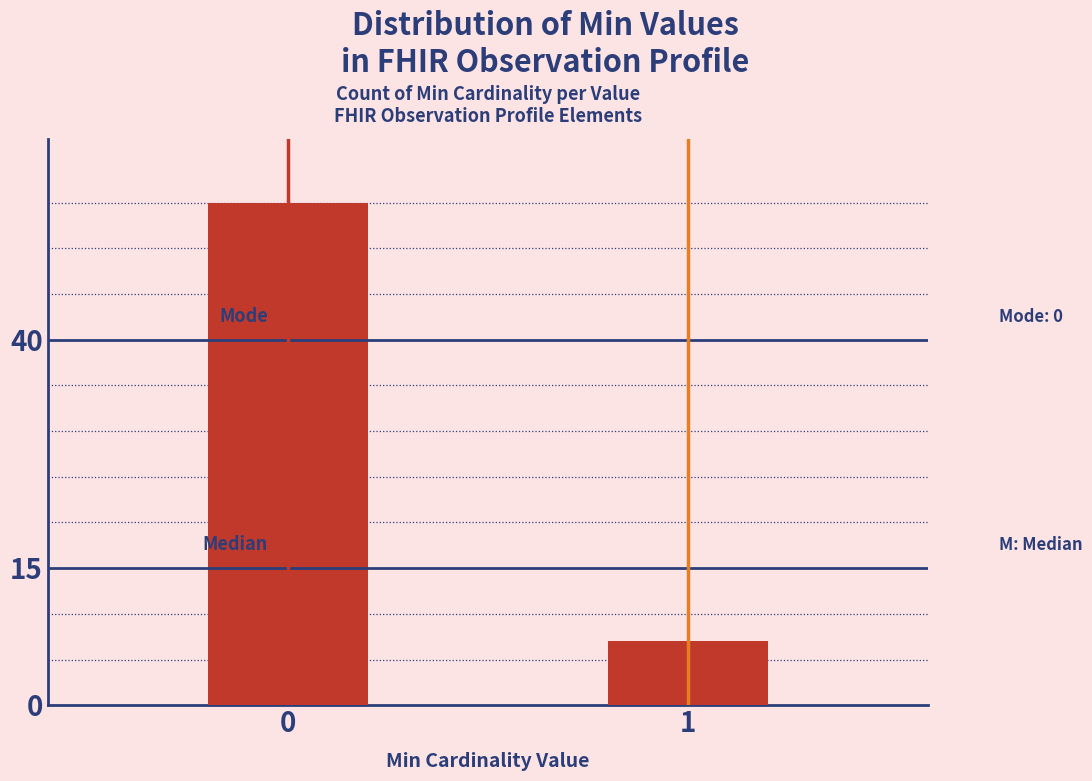

Reading left to right, transcribe all the data shown in this chart.

55	7